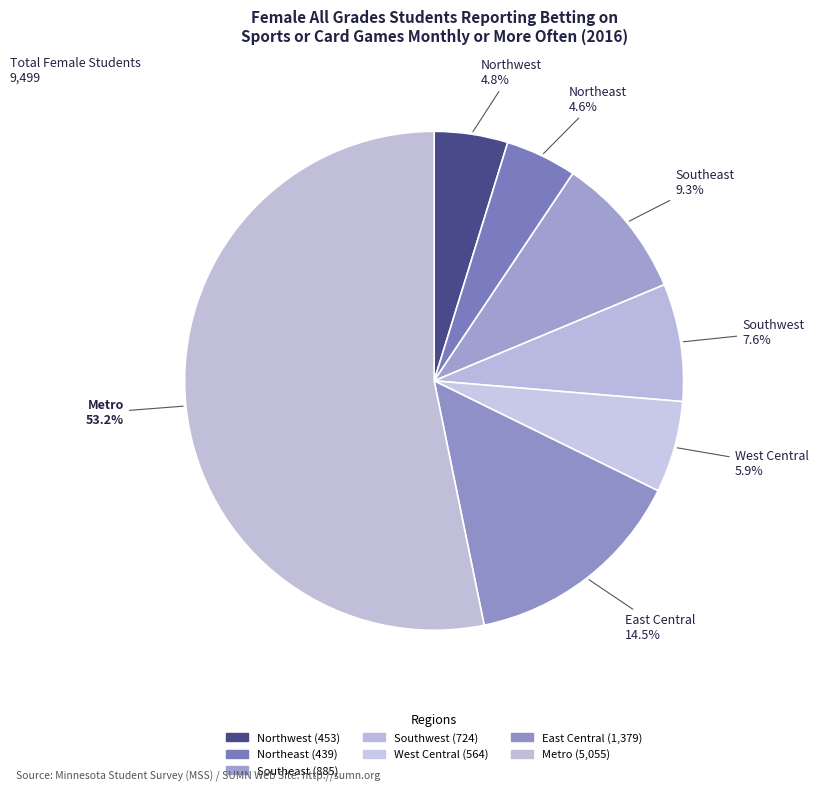

To the nearest percent, what is the difference between the West Central and Metro slice percentages?

47%